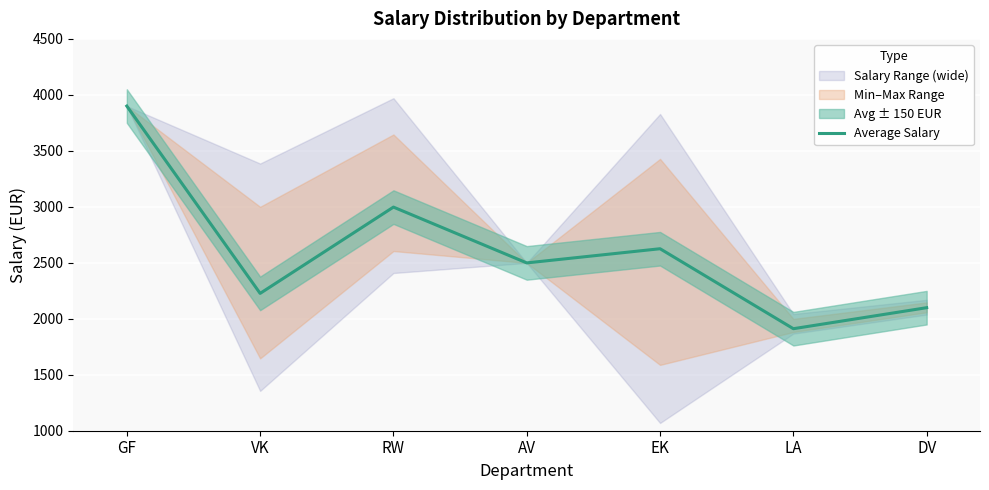

Rank the categories by value from highest to lowest.

GF, RW, EK, AV, VK, DV, LA